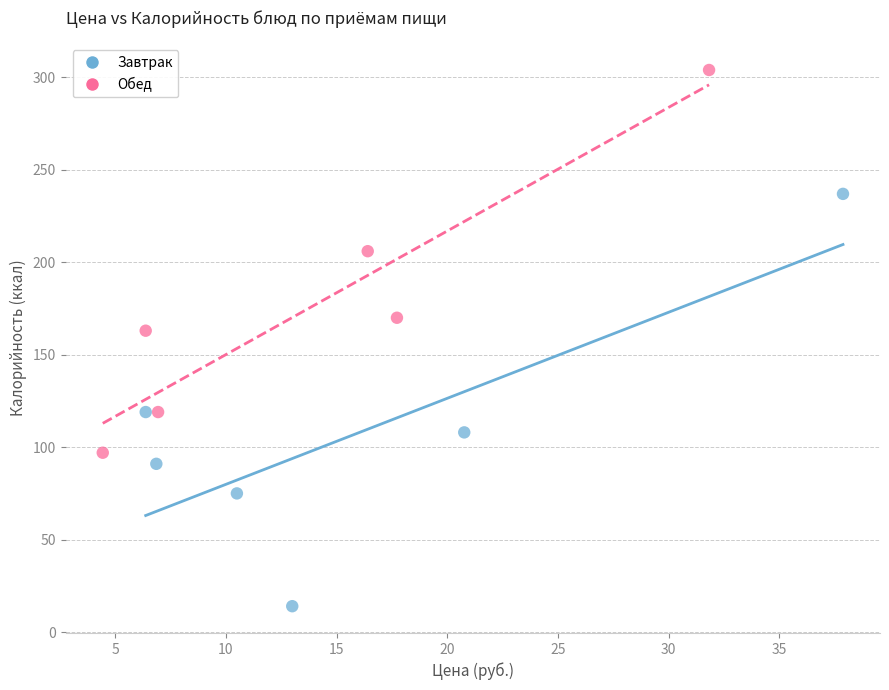

What are all the series names shown in the legend?

Завтрак, Обед